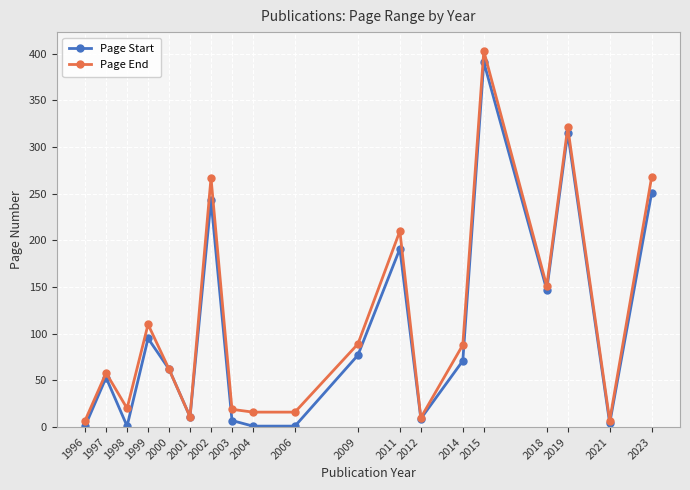

What is the lowest value of the Page Start series?

1